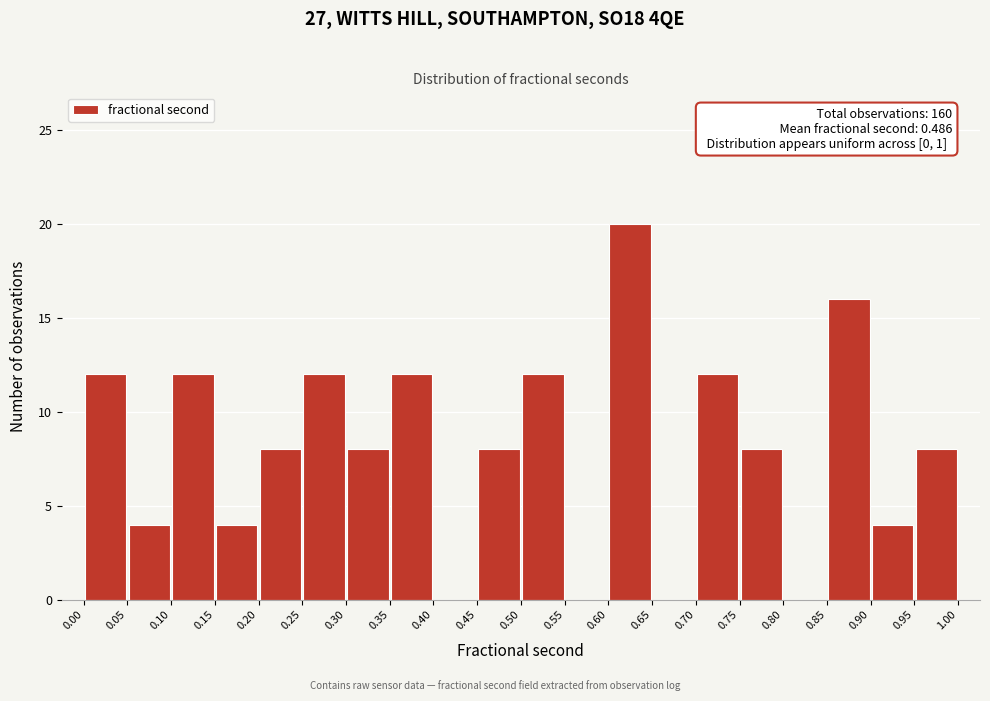

Over which range of the x-axis is the bar tallest?

0.60 to 0.65